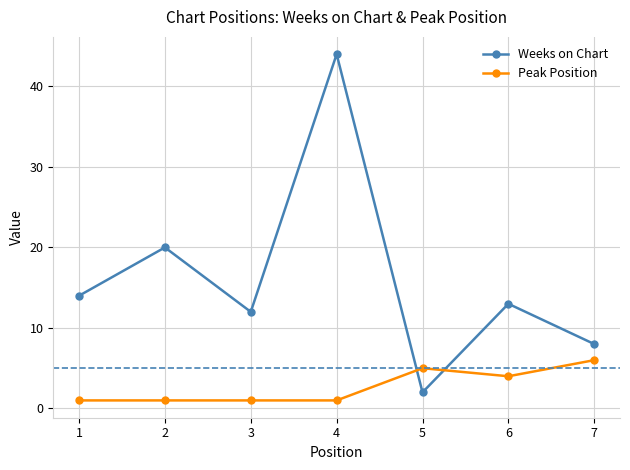

At which label does Weeks on Chart first exceed 13?

1